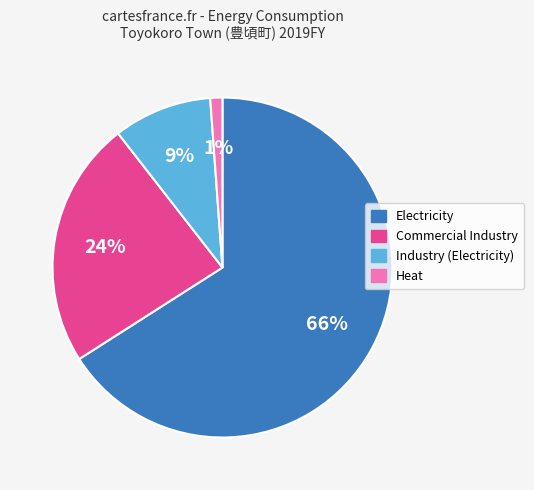

Is there a majority slice in this chart?

Yes